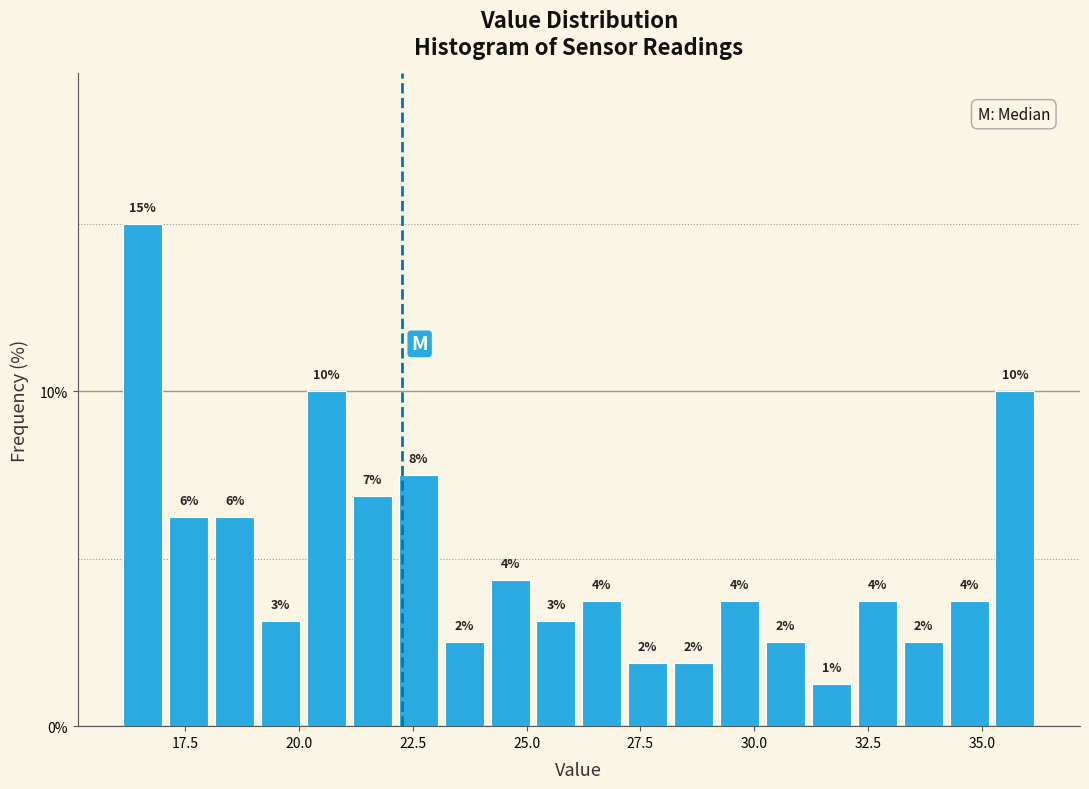

Read against the x-axis, roughly where is the centre of the tallest bar?

16.5